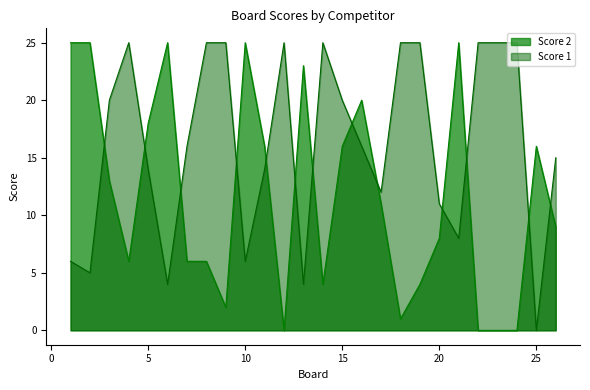

What is the value of the Score 2 point at the 3rd from the left?

13